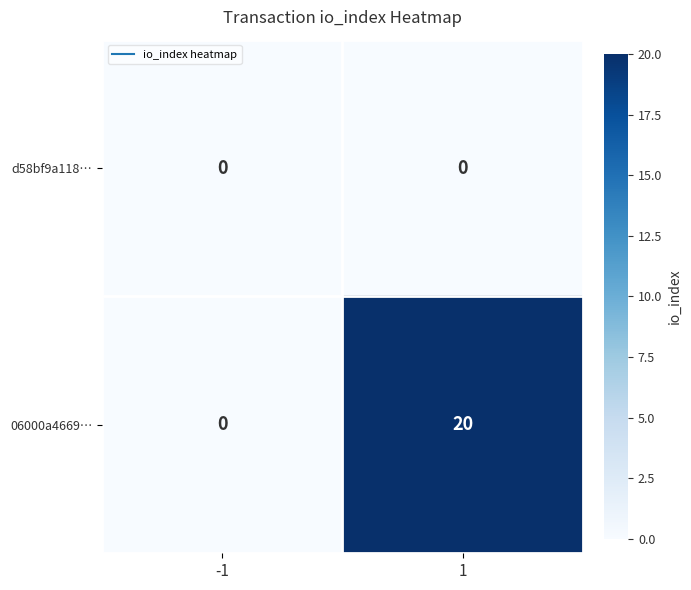

What value does the 06000a4669… series have at 1, to the nearest 5?

20